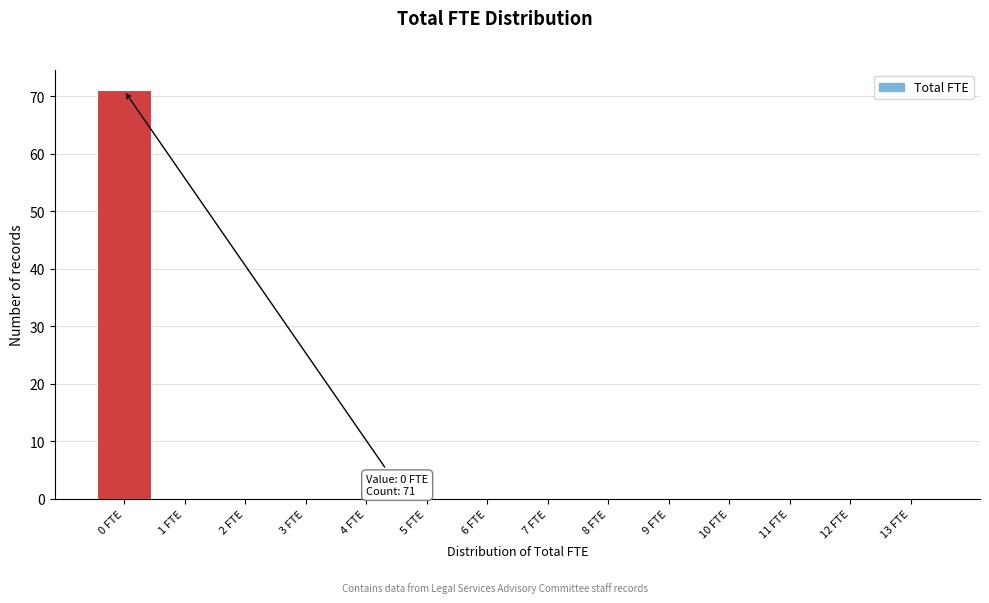

Which range on the x-axis has the tallest bar?

-0.5 to 0.5